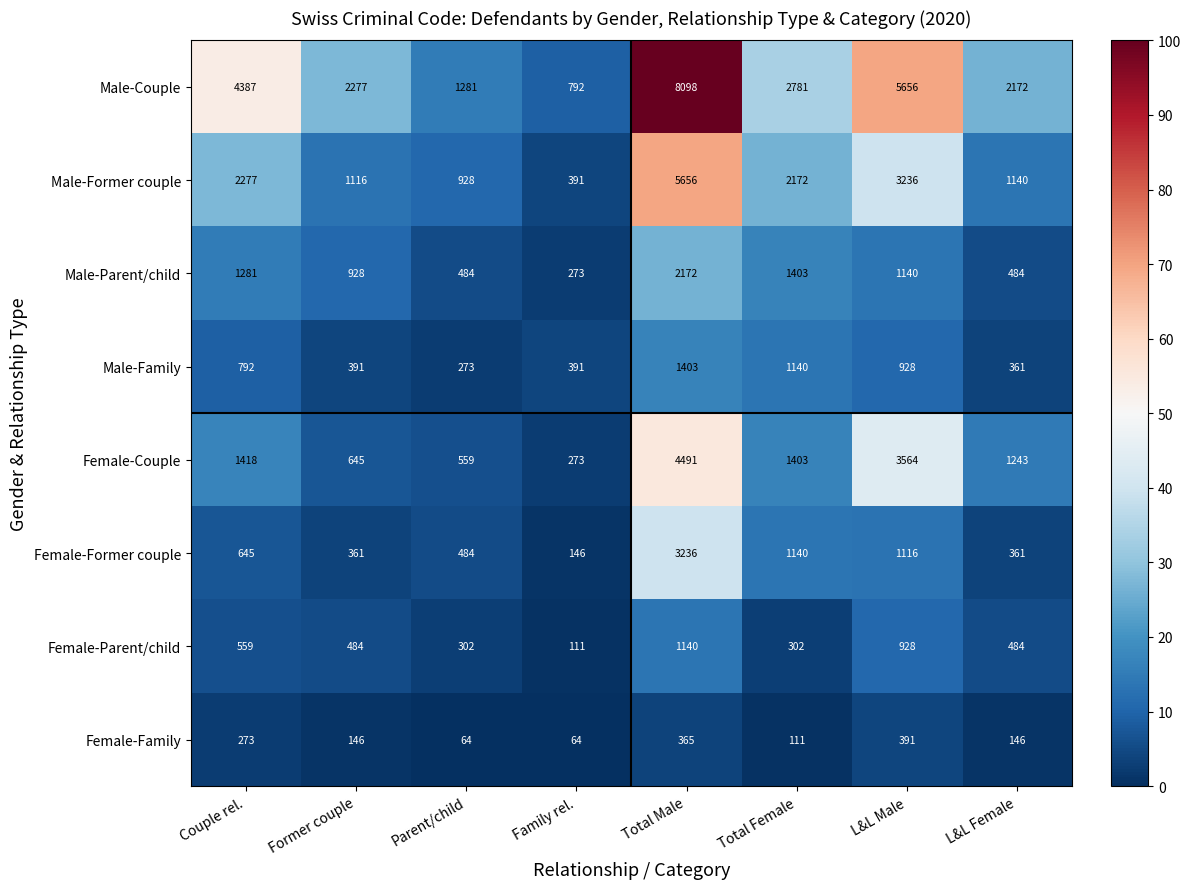

What is the maximum value shown in the chart?

8098